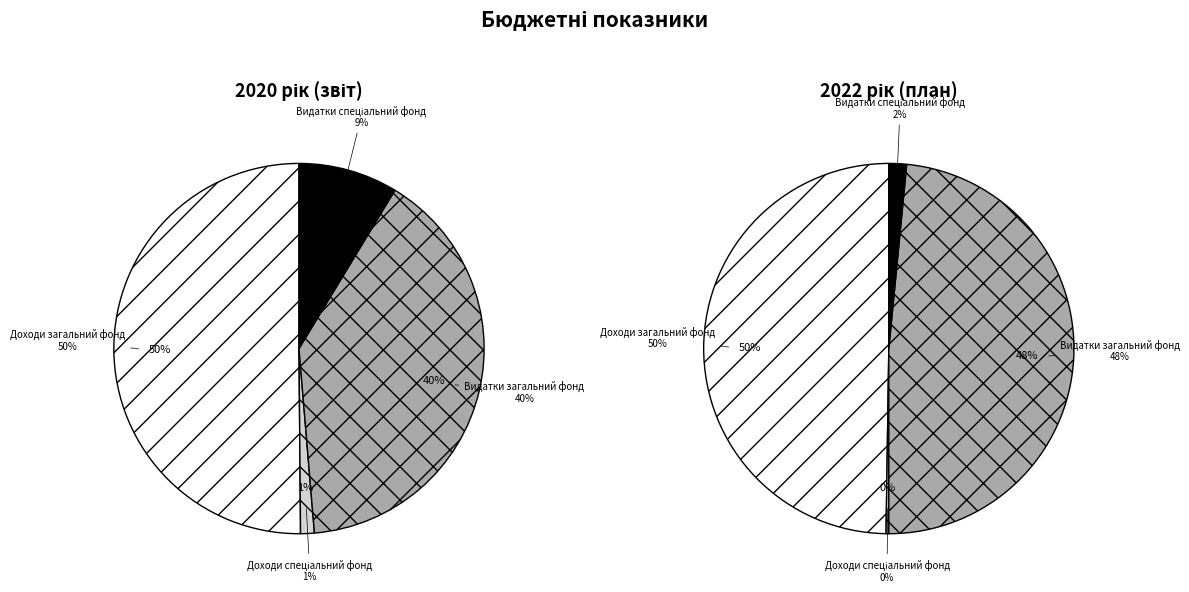

Which series changed the most between Доходи загальний фонд and Доходи спеціальний фонд?

2022 рік (план)